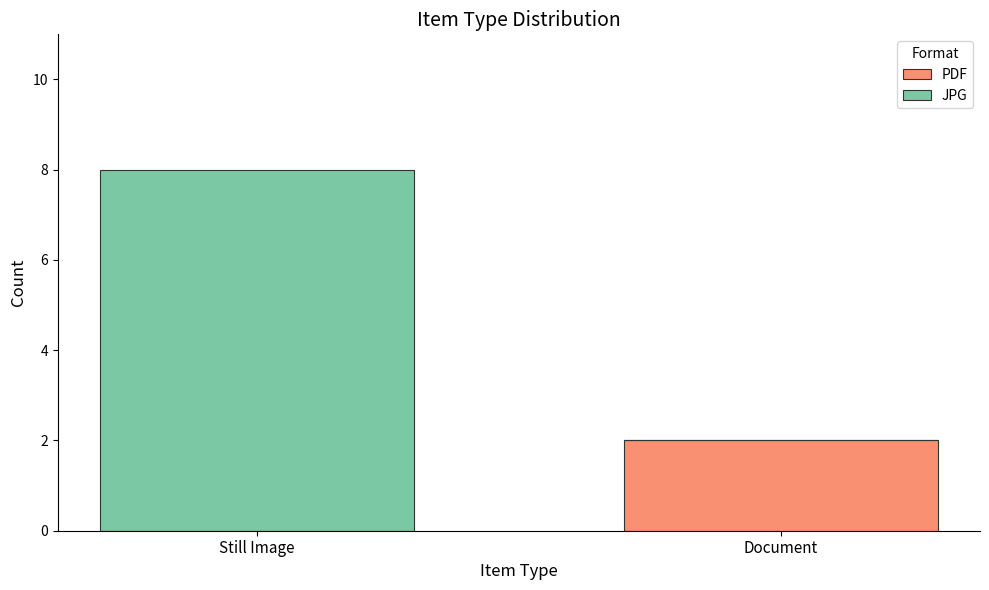

At which category is the sum across all series the highest?

Still Image